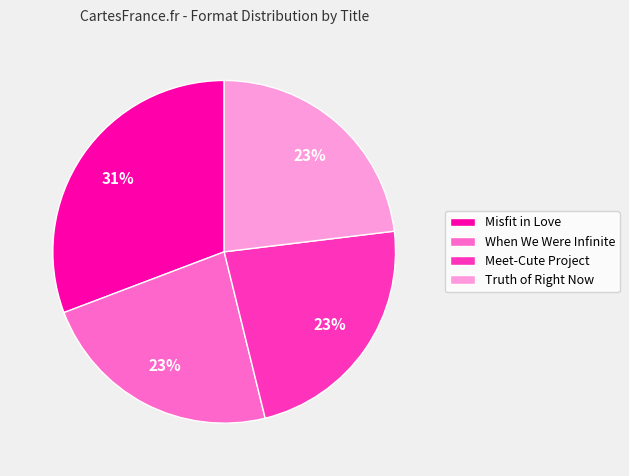

Is there a majority slice in this chart?

No